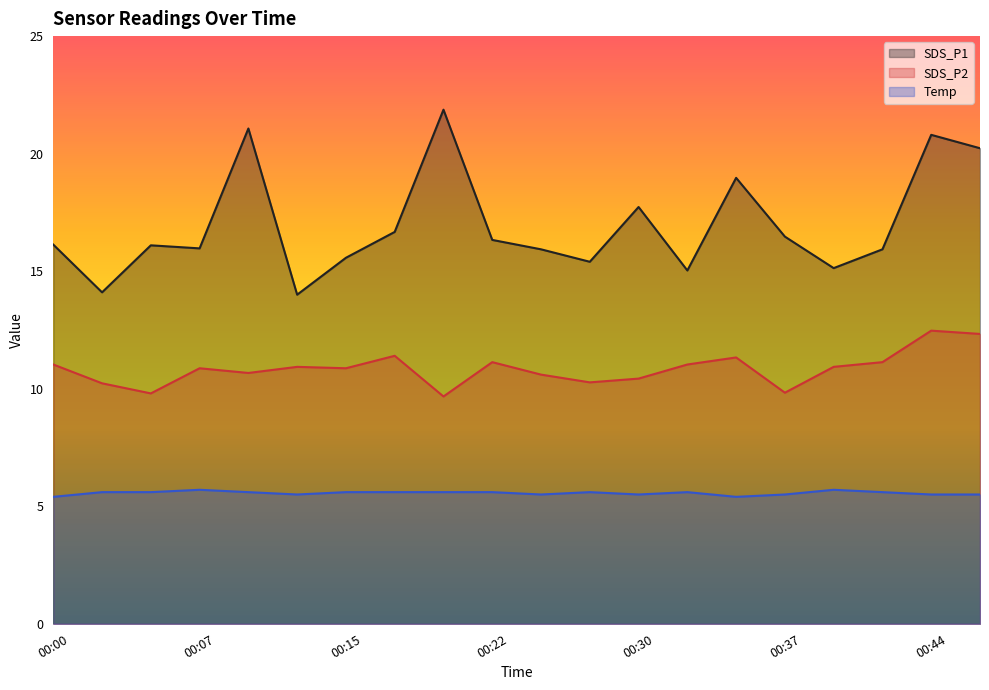

Which category has the lowest value in the SDS_P2 series?

00:20